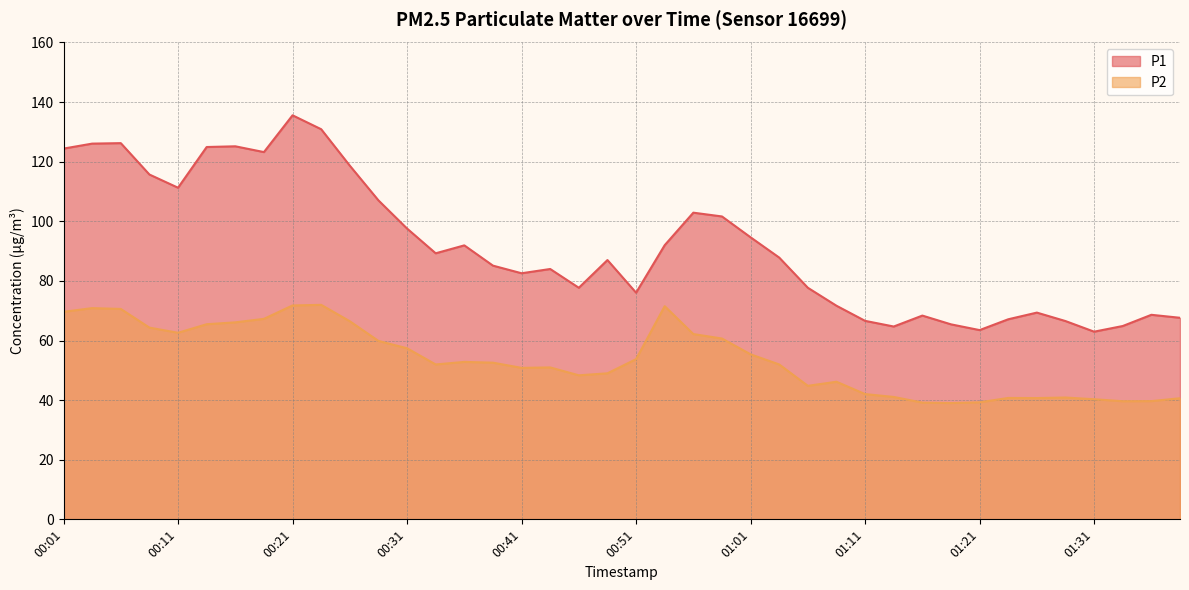

What is the difference between the P2 values at 00:39 and 00:29?

7.3